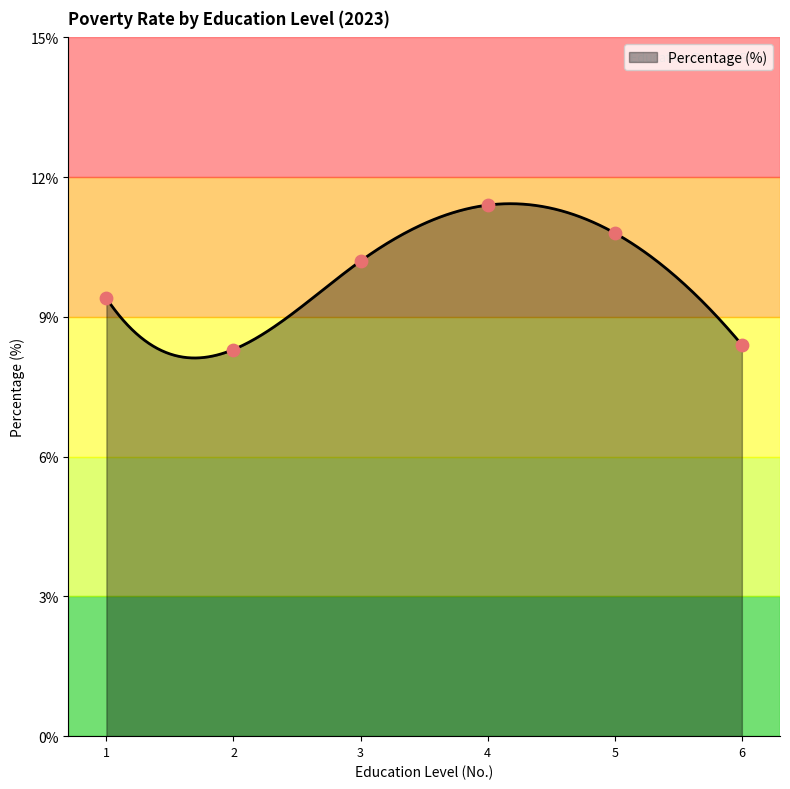

What is the highest value of the Percentage (%) series?

11.4